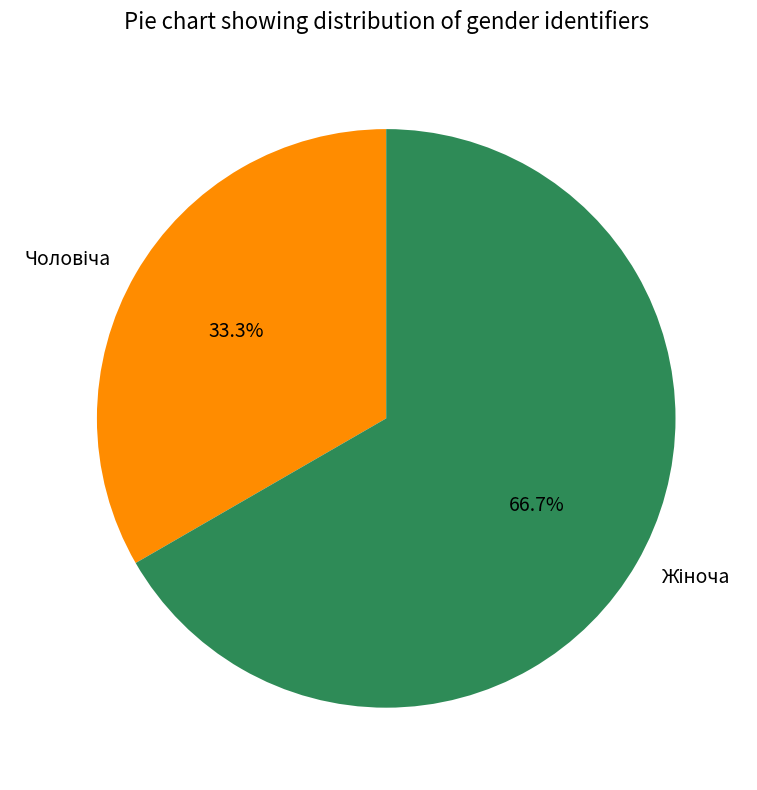

Is there any slice that represents more than half of the pie?

Yes